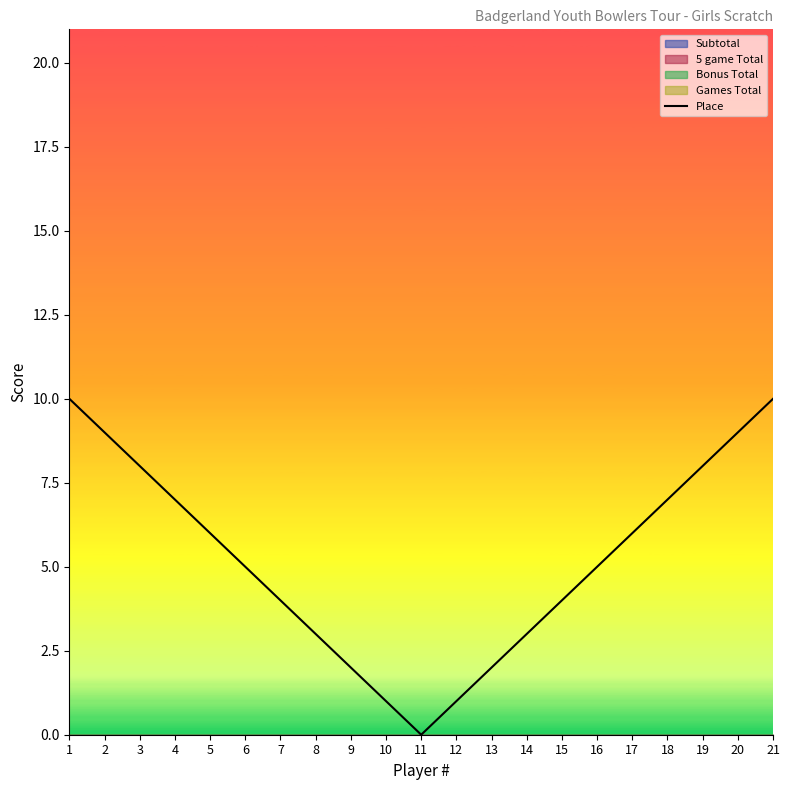

The value at 1 is 2. True or false?

False